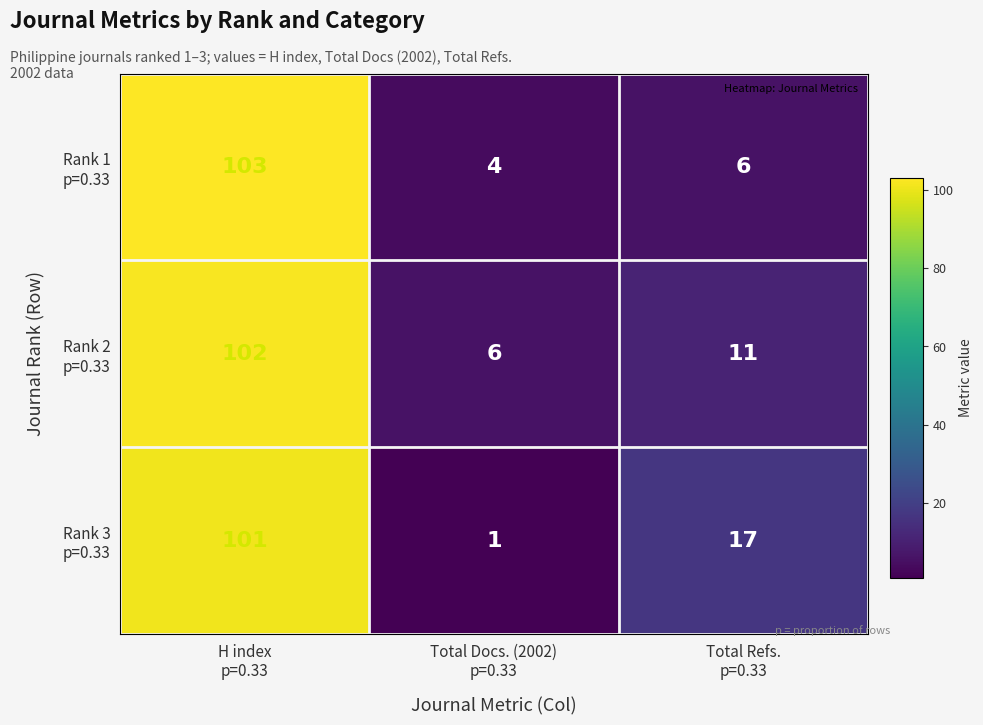

What is the greatest value displayed?

103